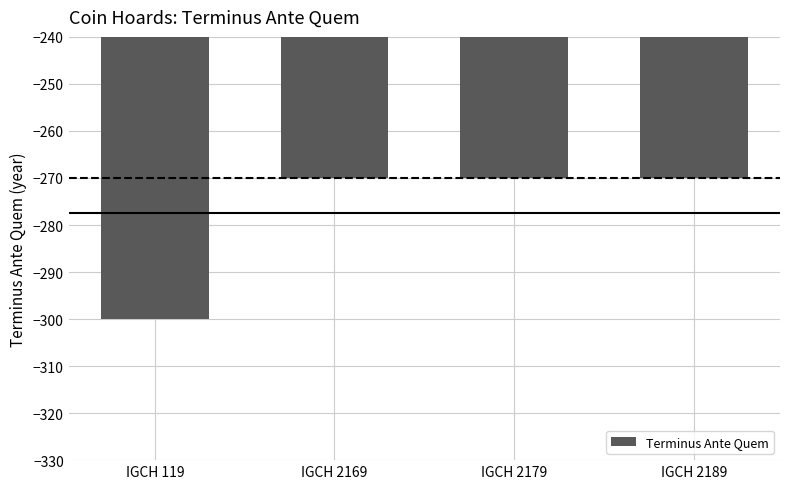

What is the approximate value at IGCH 2189?

-270